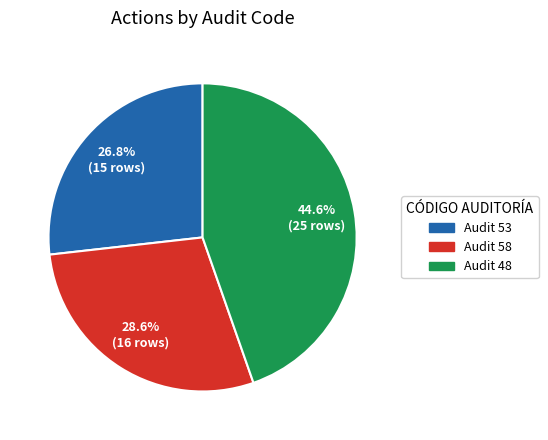

Is there any slice that represents more than half of the pie?

No